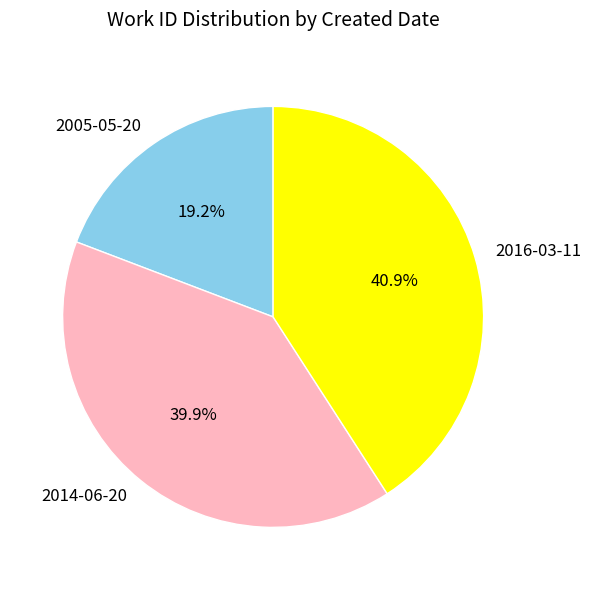

Approximately how many times larger is the value at 2014-06-20 compared to 2005-05-20?

2.1